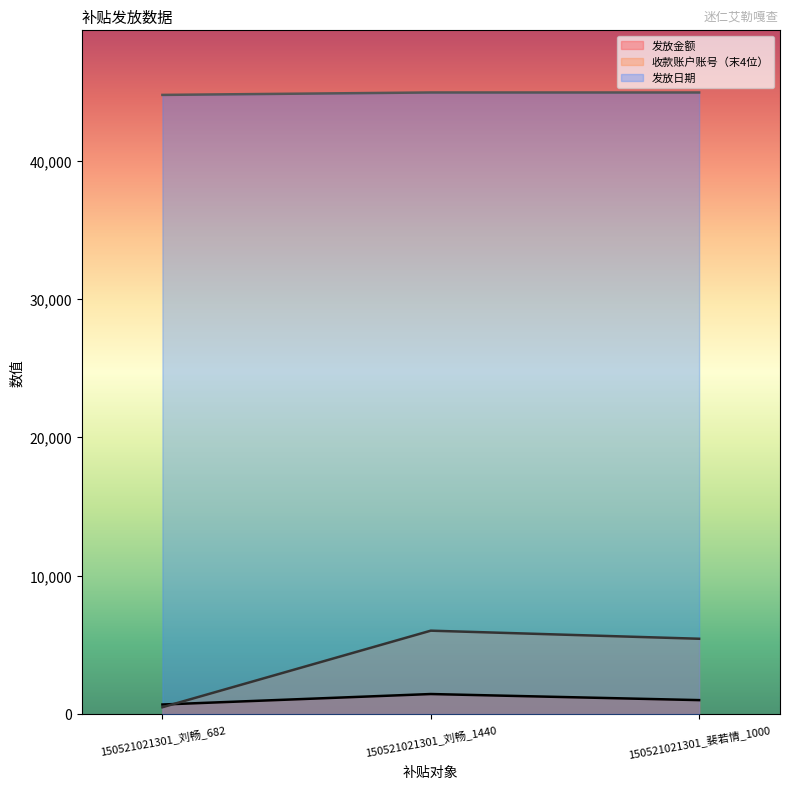

List the series in order of their peak value, highest first.

发放日期, 收款账户账号（末4位）, 发放金额